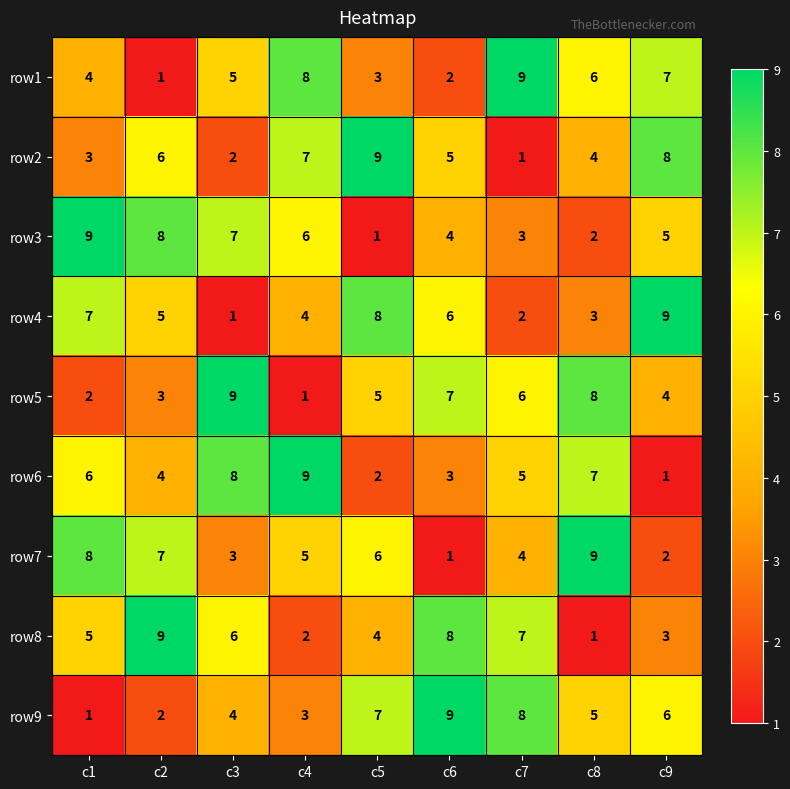

What is the greatest value displayed?

9